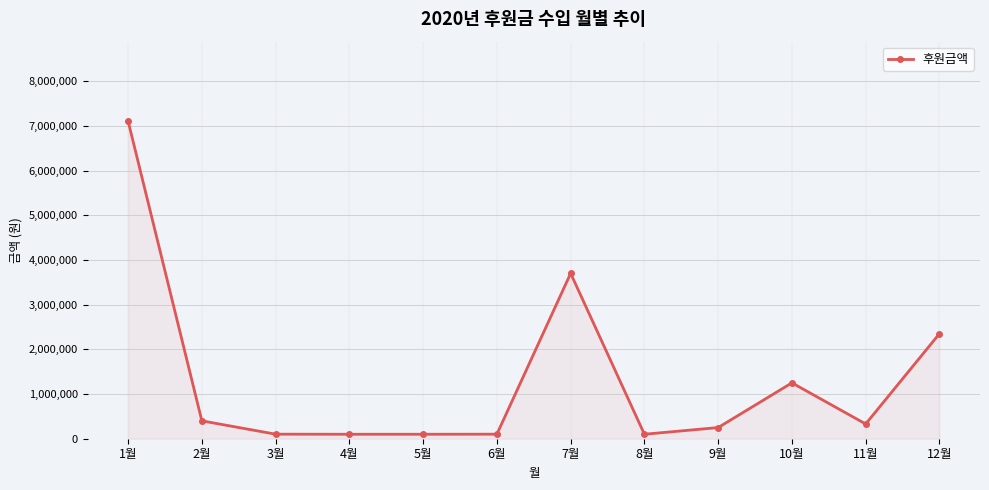

The value at 2월 is 400000. True or false?

True